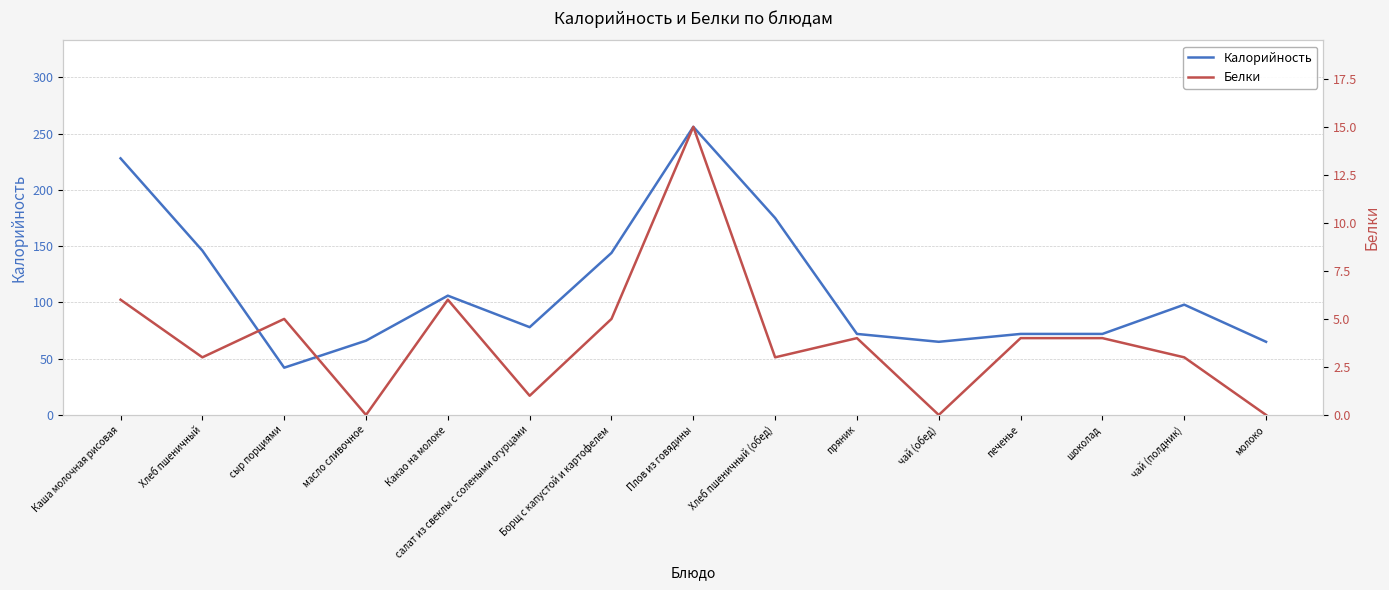

How many lines are shown in the chart?

2